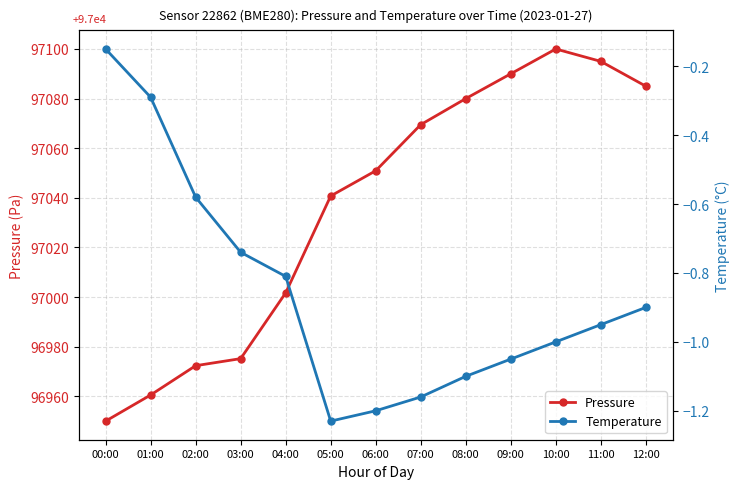

List the labels in order of Temperature value, largest first.

00:00, 01:00, 02:00, 03:00, 04:00, 12:00, 11:00, 10:00, 09:00, 08:00, 07:00, 06:00, 05:00